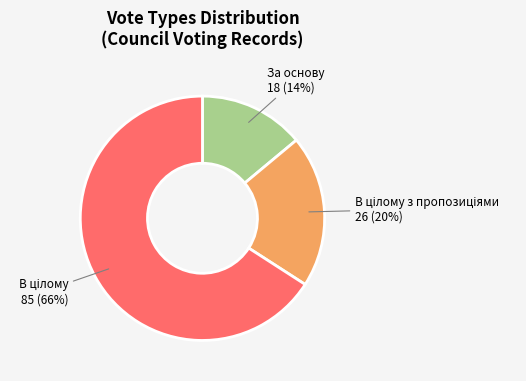

Is there a majority slice in this chart?

Yes